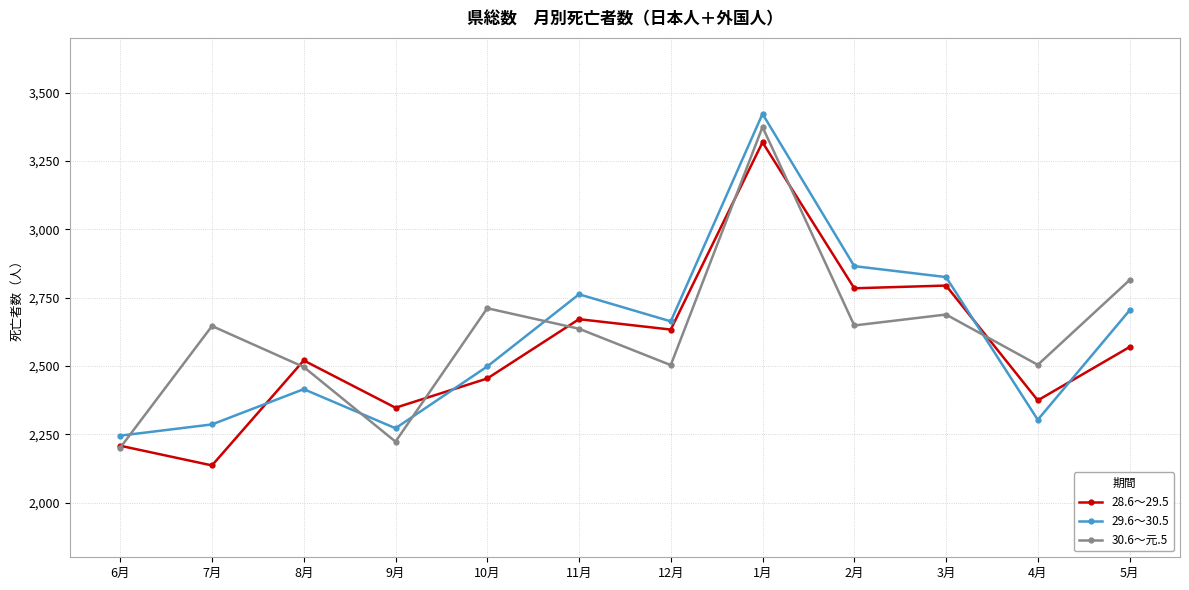

At how many categories does at least one series exceed 2164?

12